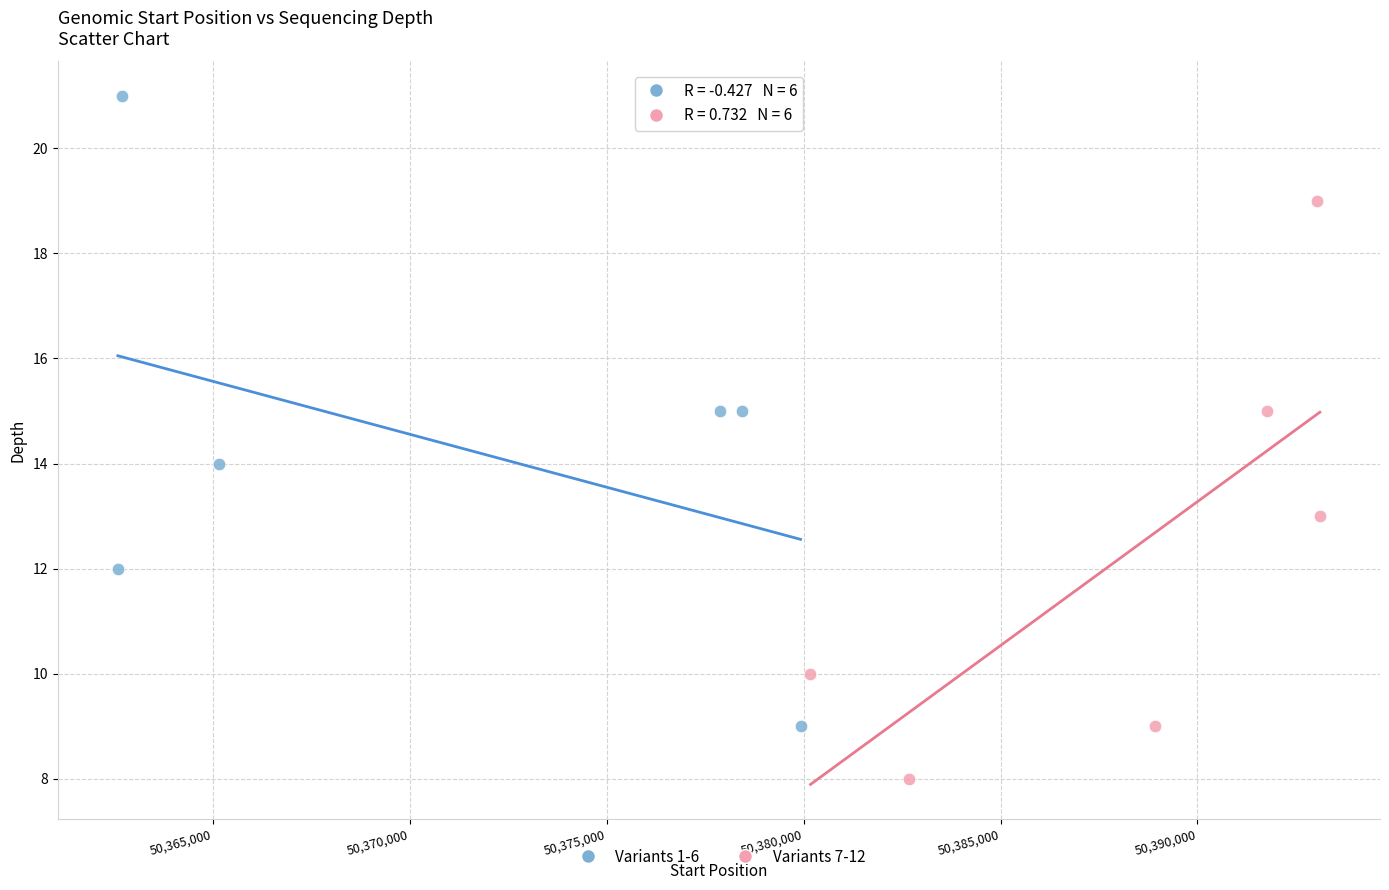

Which series has the largest Y range (max minus min)?

Variants 1-6